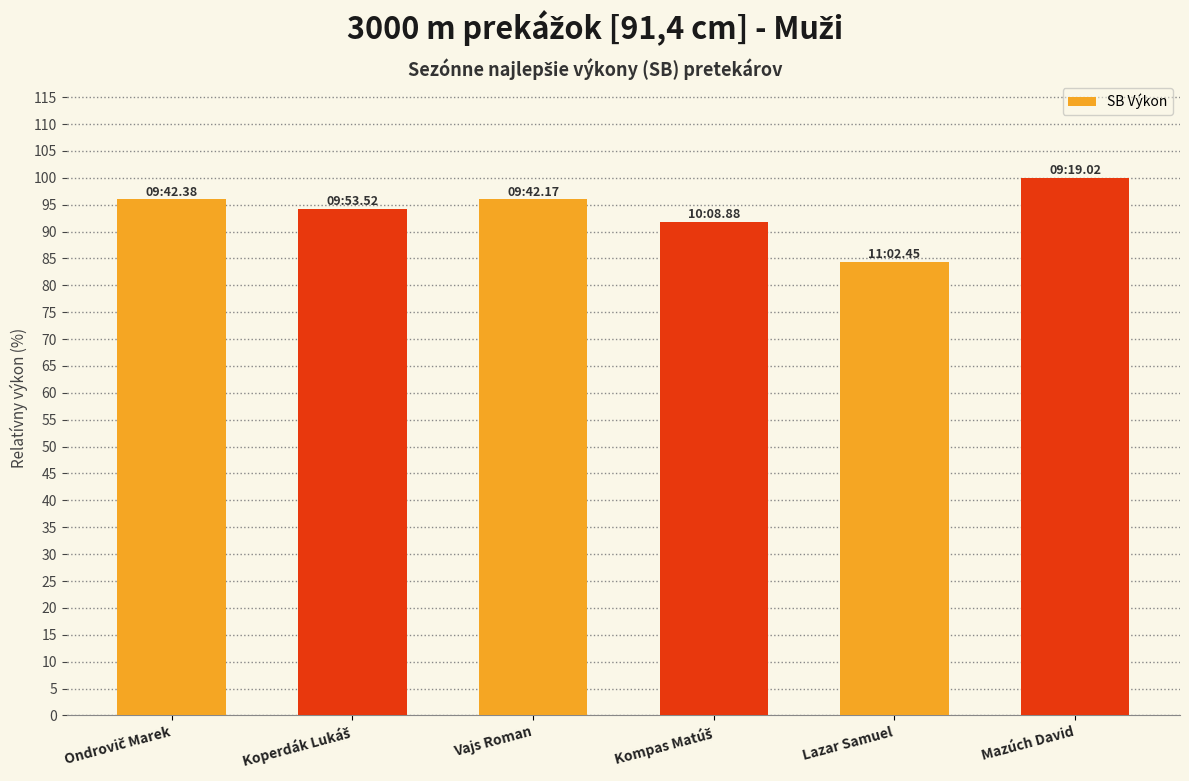

What is the smallest value displayed?

84.4